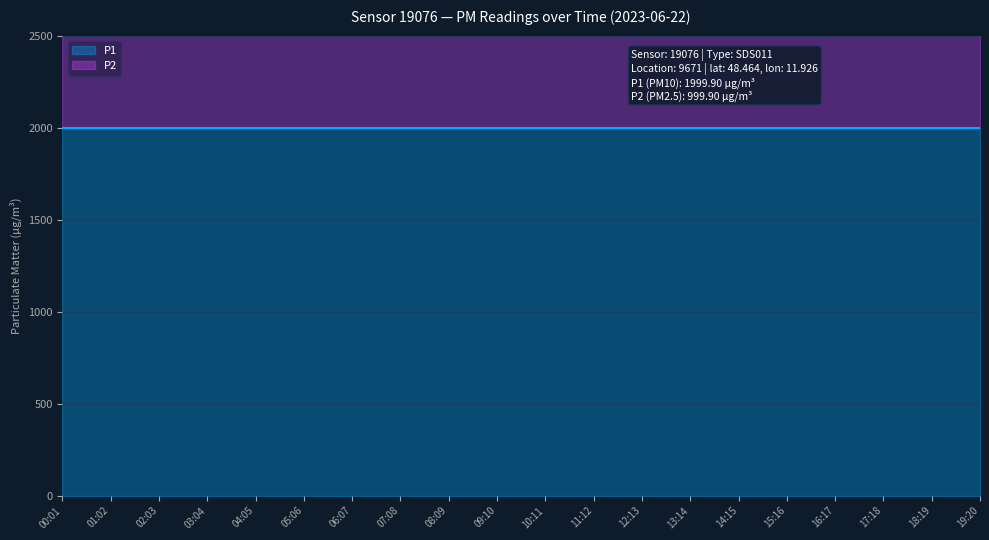

What is the value of the P2 point at the 19th from the left?

999.9